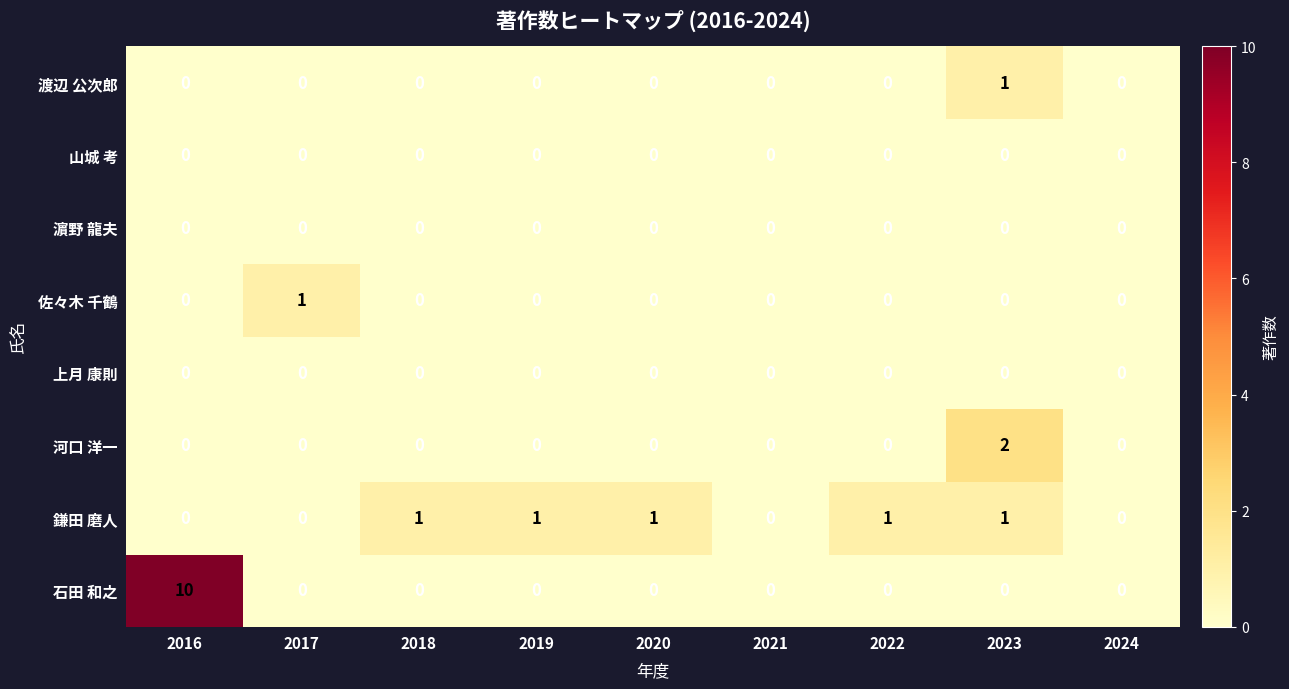

Which series has the largest total across all categories?

石田 和之